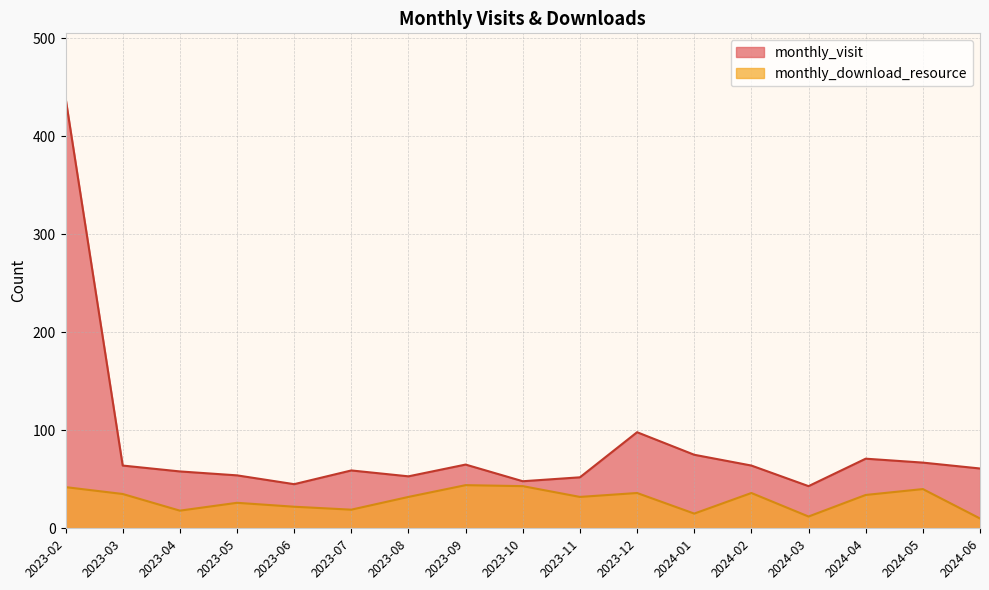

What are all the series names shown in the legend?

monthly_visit, monthly_download_resource